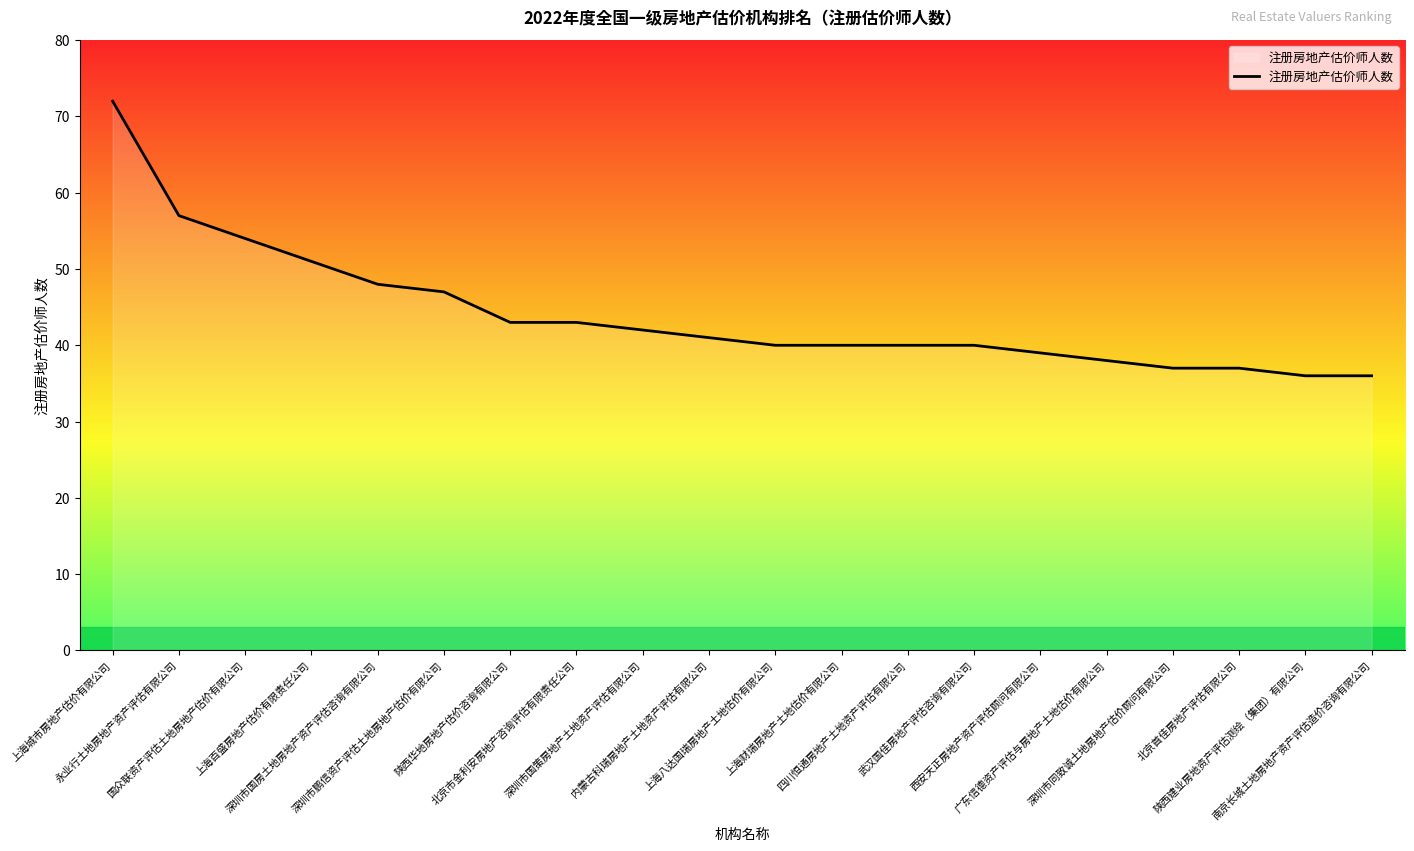

The chart shows a value of 73 at 深圳市国策房地产土地资产评估有限公司. True or false?

False